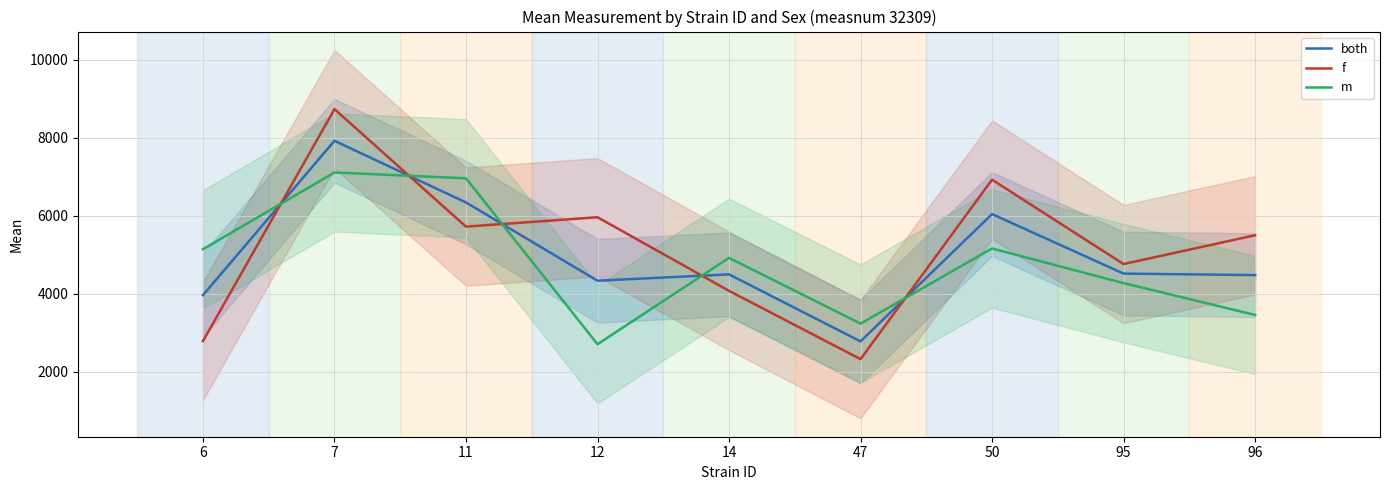

Which has a higher value, 11 or 96?

11